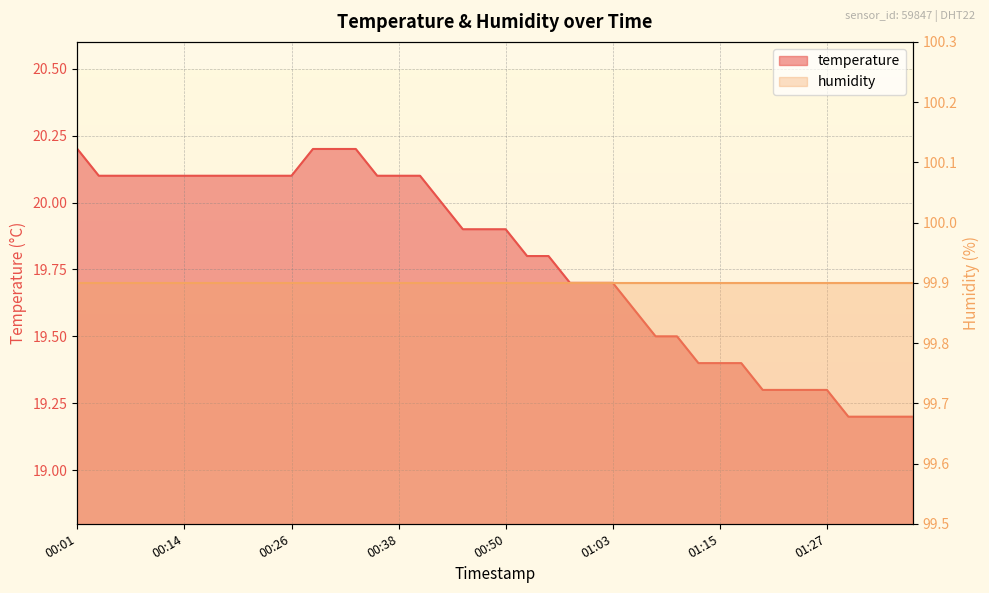

The value at 00:53 is 12.6. True or false?

False